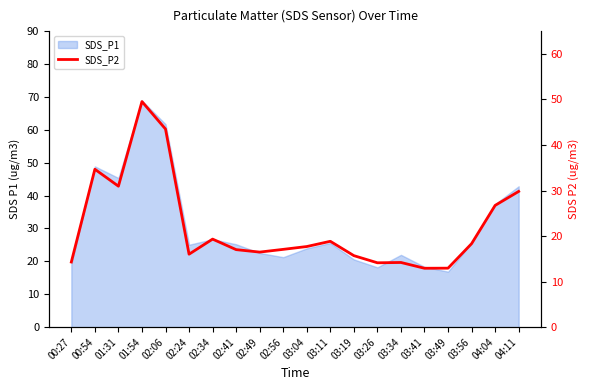

Where is the first local minimum?

01:31